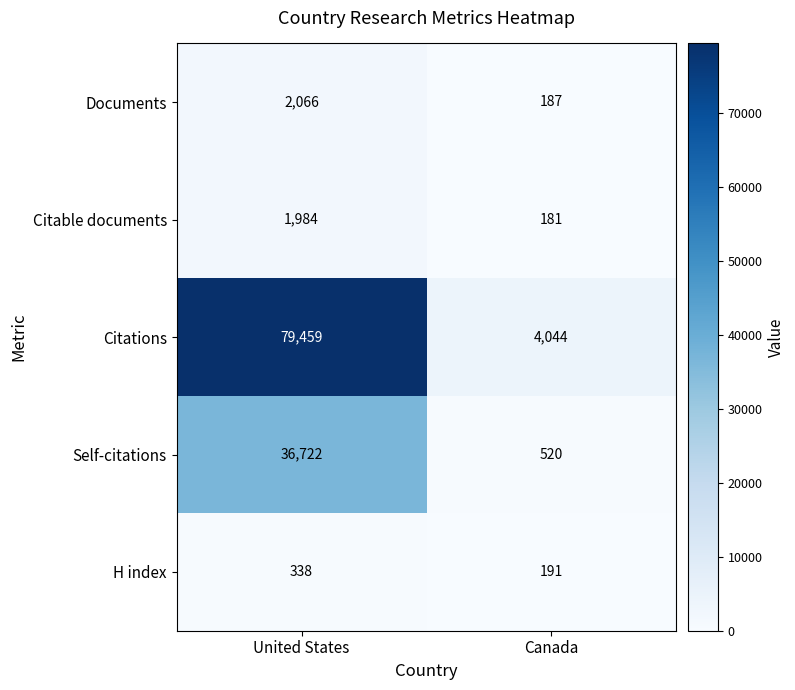

At how many categories does at least one series exceed 46458?

1